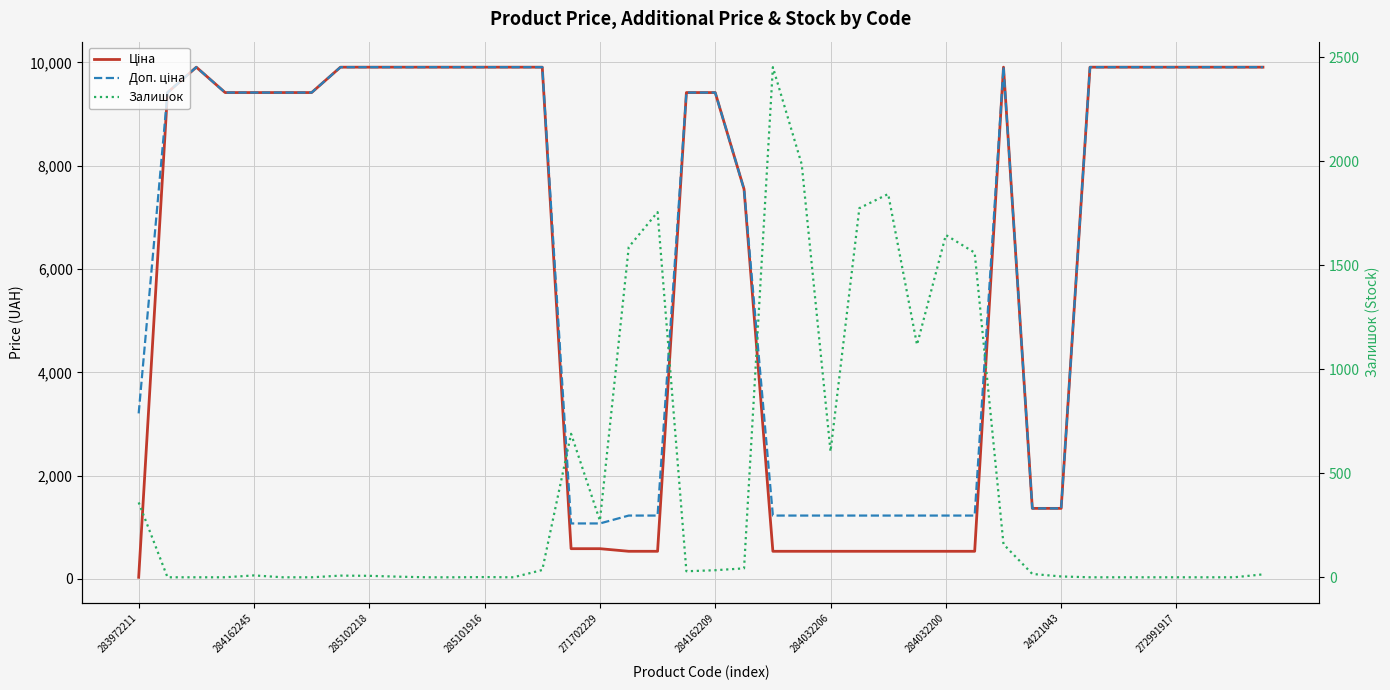

True or false: Залишок and Ціна cross at least once.

True